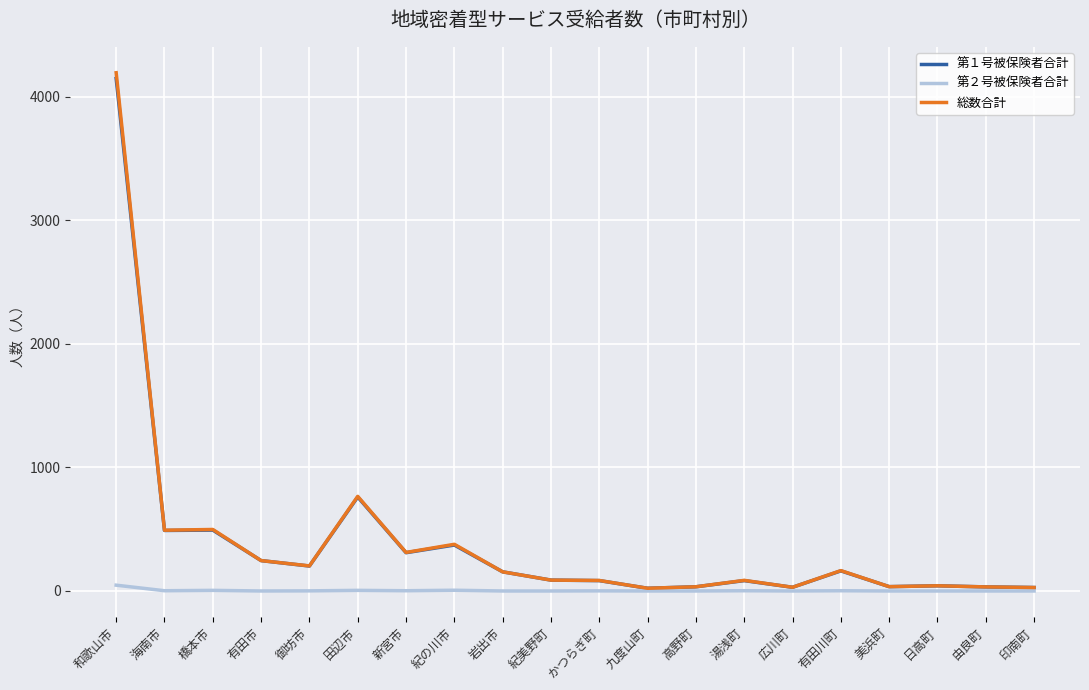

Which series has the widest spread of values?

総数合計